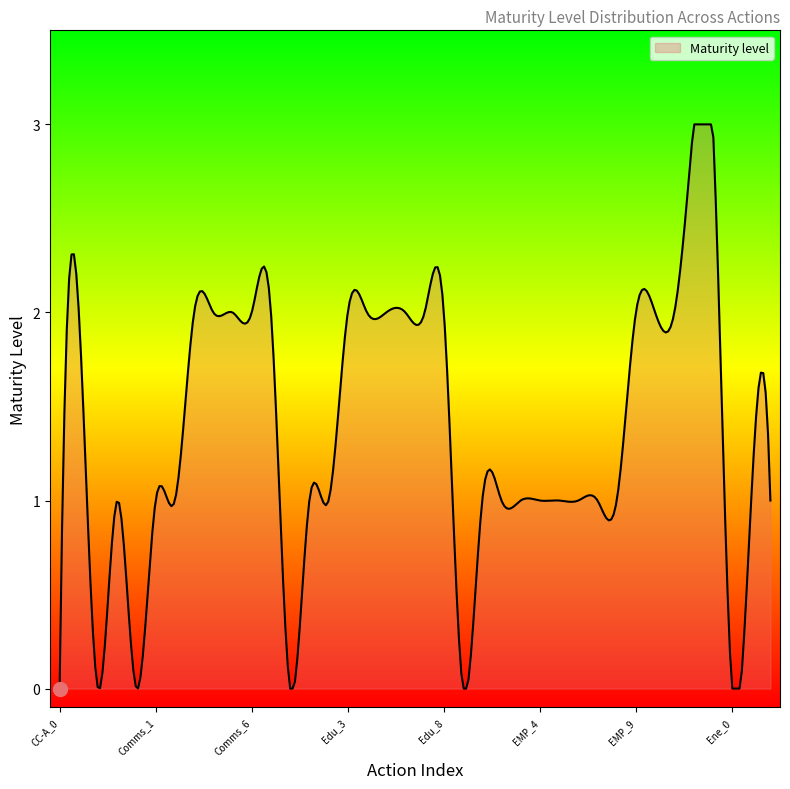

What is the difference between the maximum and minimum values?

3.0